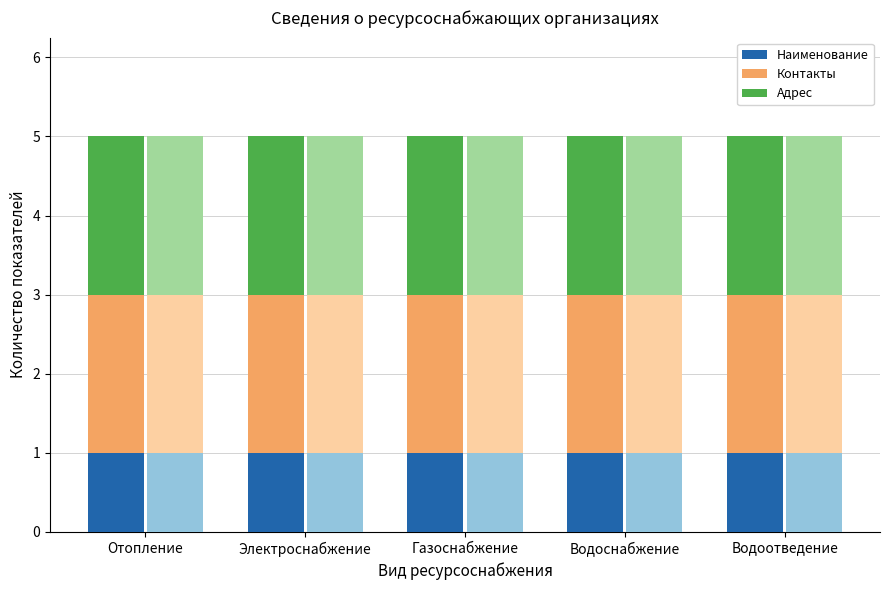

Which series changed the most between Электроснабжение and Водоснабжение?

Наименование